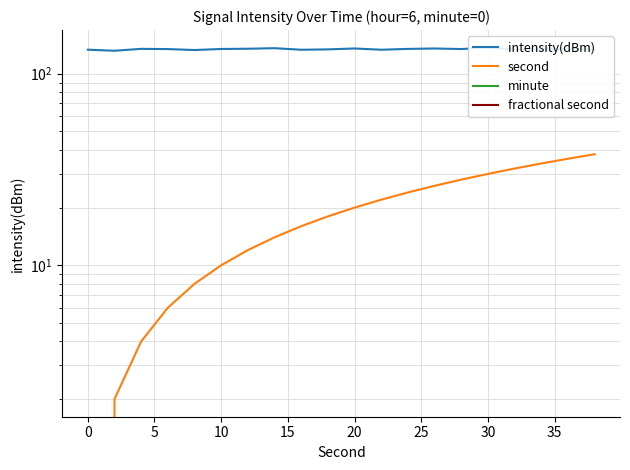

Does the chart display data point markers on the line(s)?

No